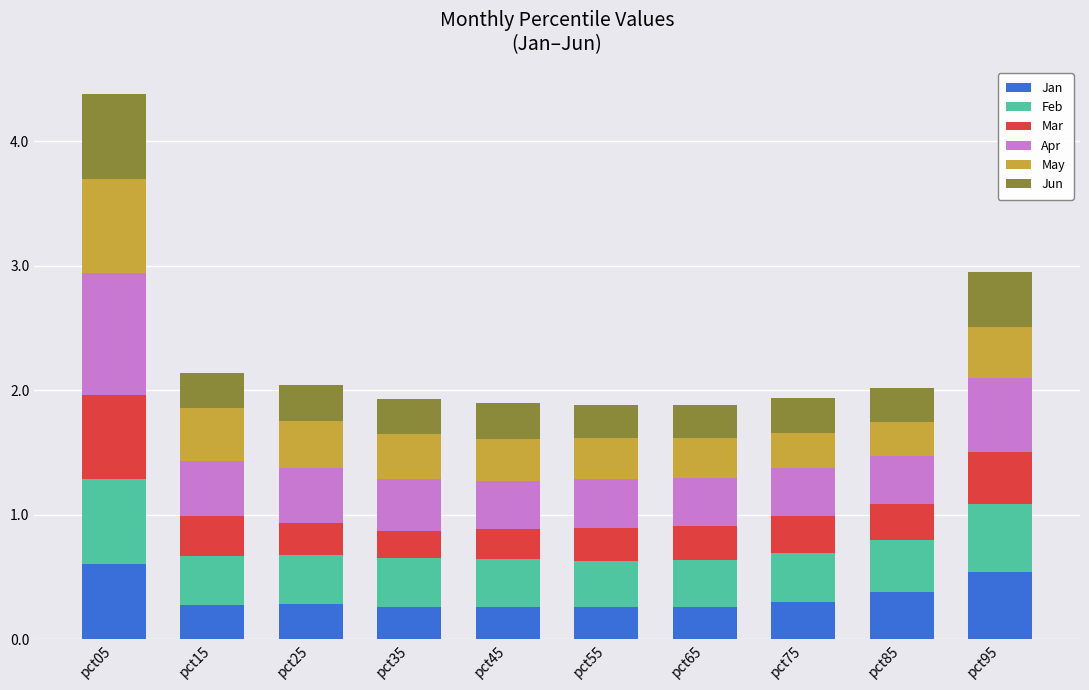

What is the approximate value of Jan at pct85?

0.4